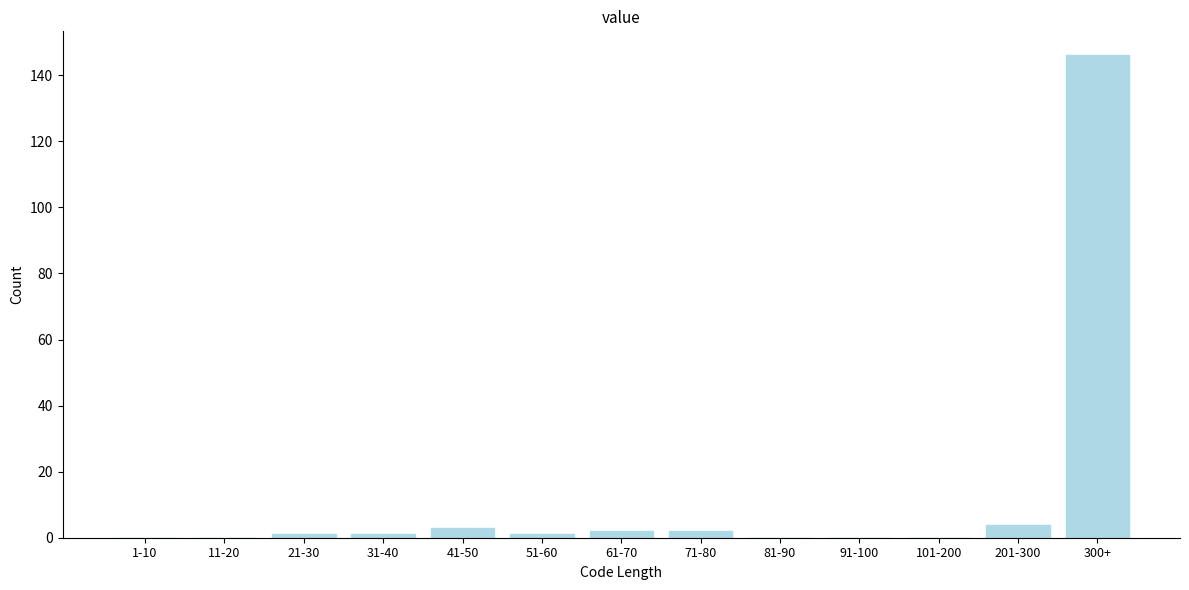

Reading right to left, extract all data points from this chart.

300+=146	201-300=4	101-200=0	91-100=0	81-90=0	71-80=2	61-70=2	51-60=1	41-50=3	31-40=1	21-30=1	11-20=0	1-10=0